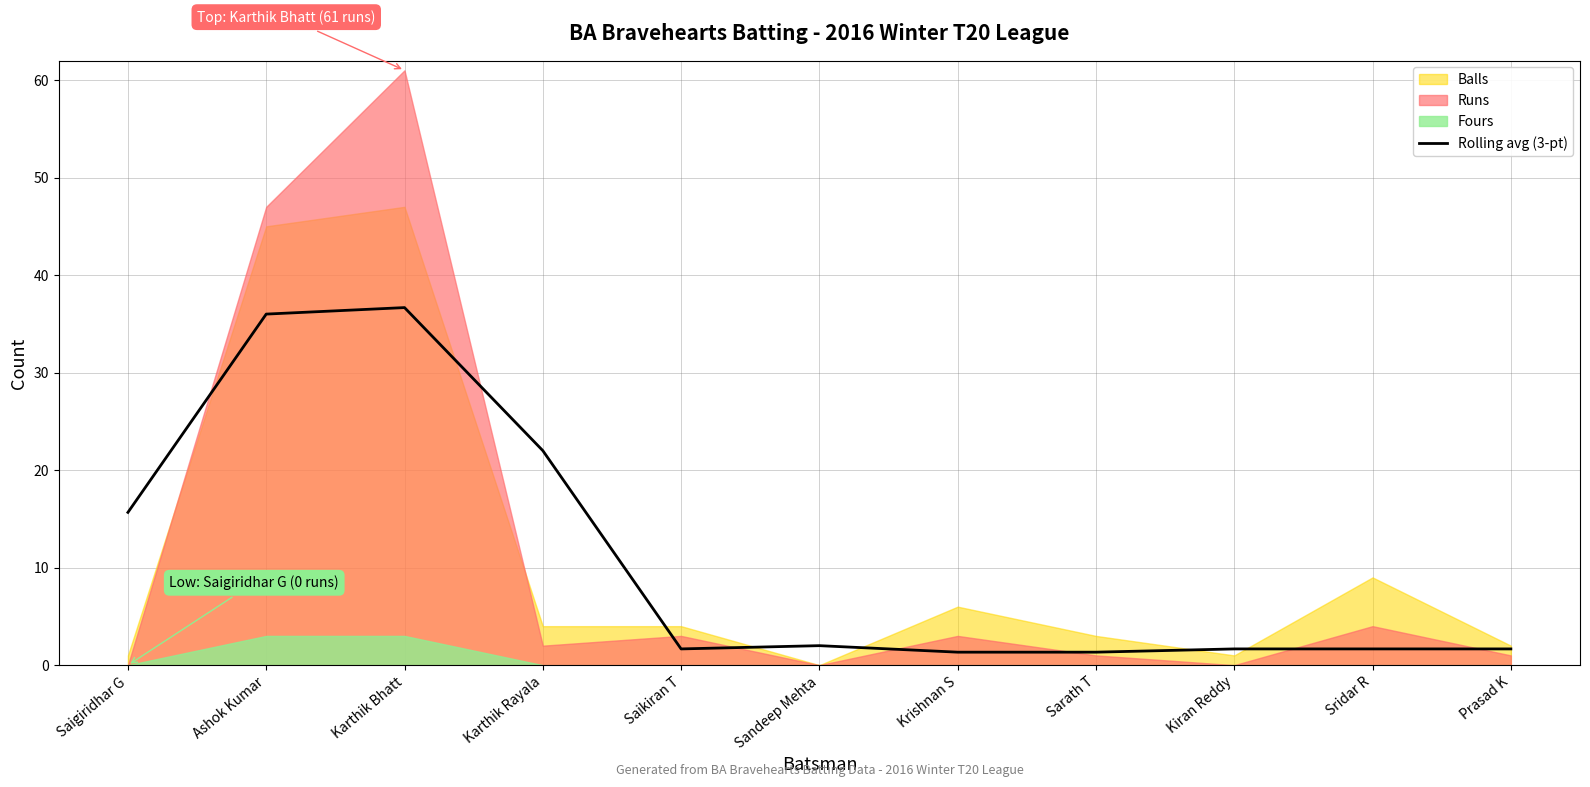

True or false: there are more than 0 points higher than both neighbors.

True